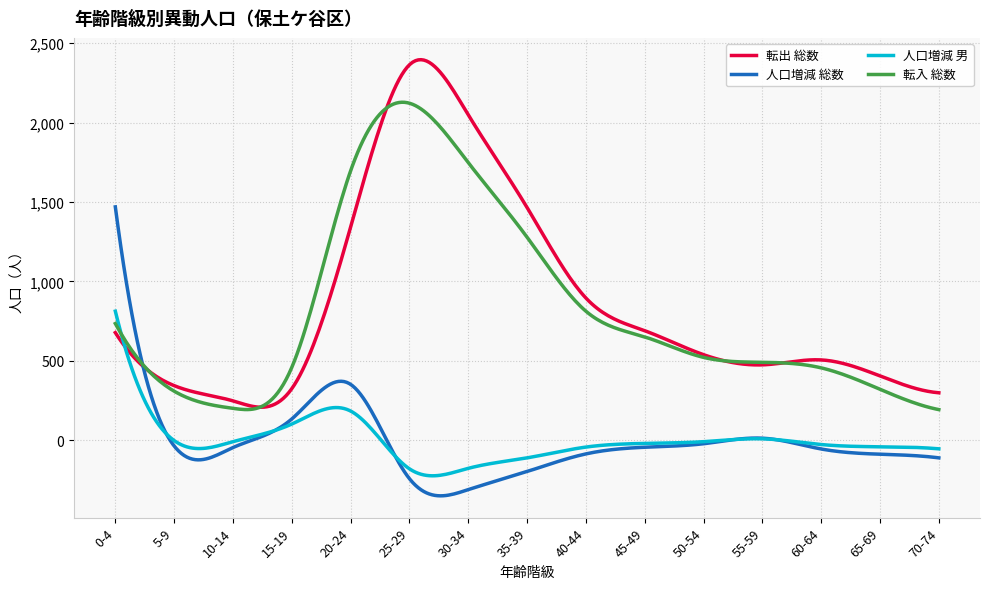

What is the difference between the second highest and second lowest values in the 転入 総数 series?

1935.4